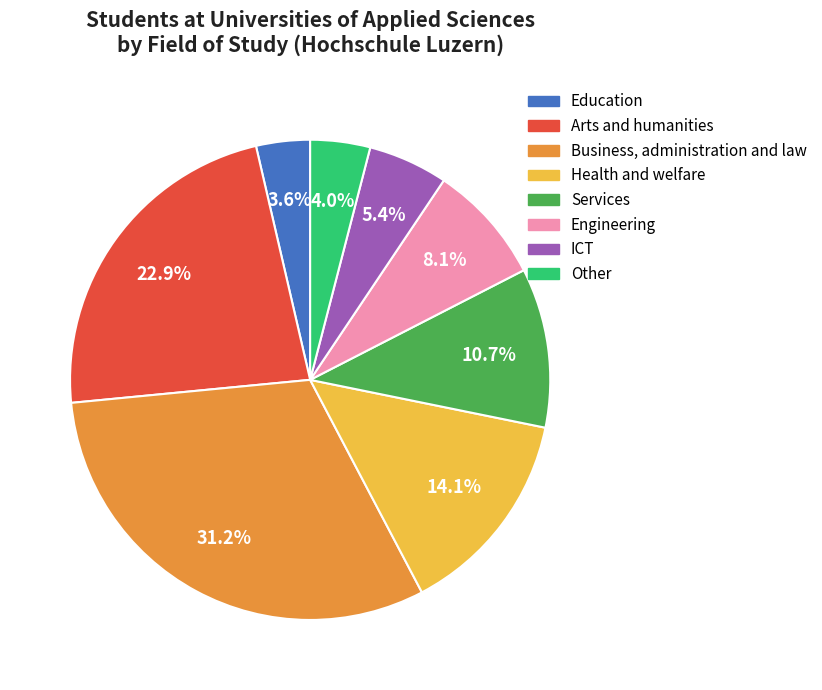

To the nearest percent, what is the difference between the largest and smallest slice percentages?

28%